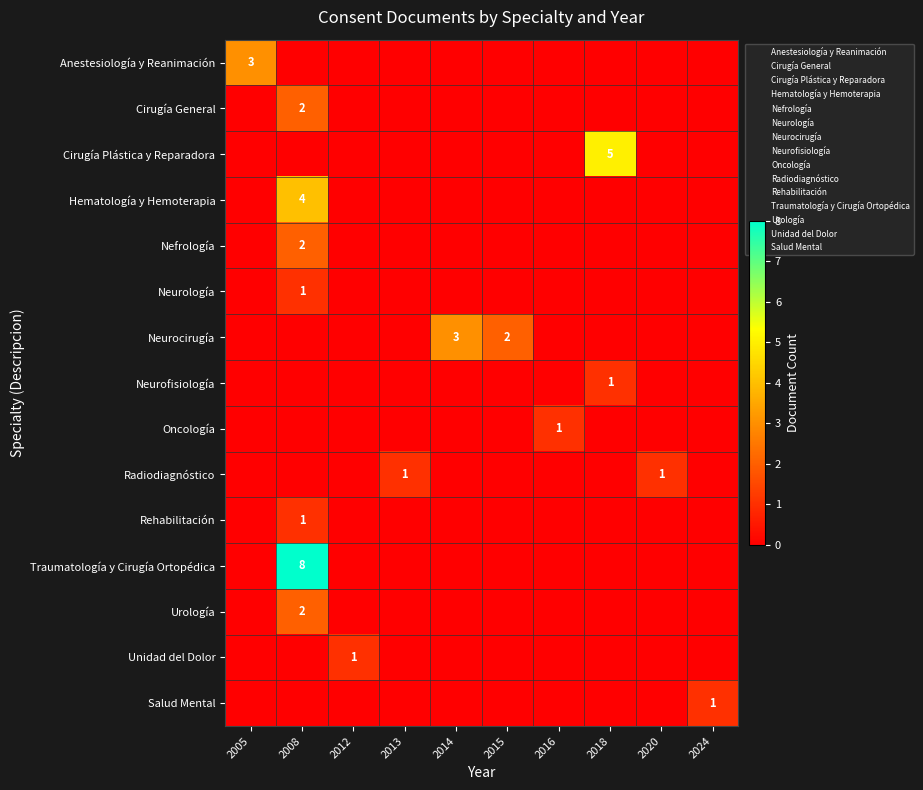

What is the difference between the maximum and second lowest values in the Salud Mental series?

1